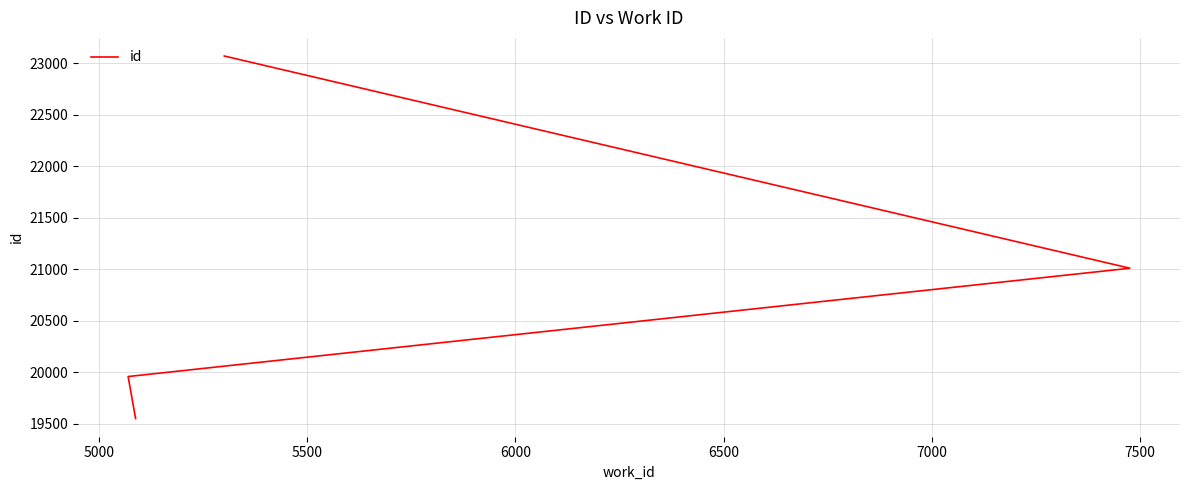

What is the sum of all values?

83585